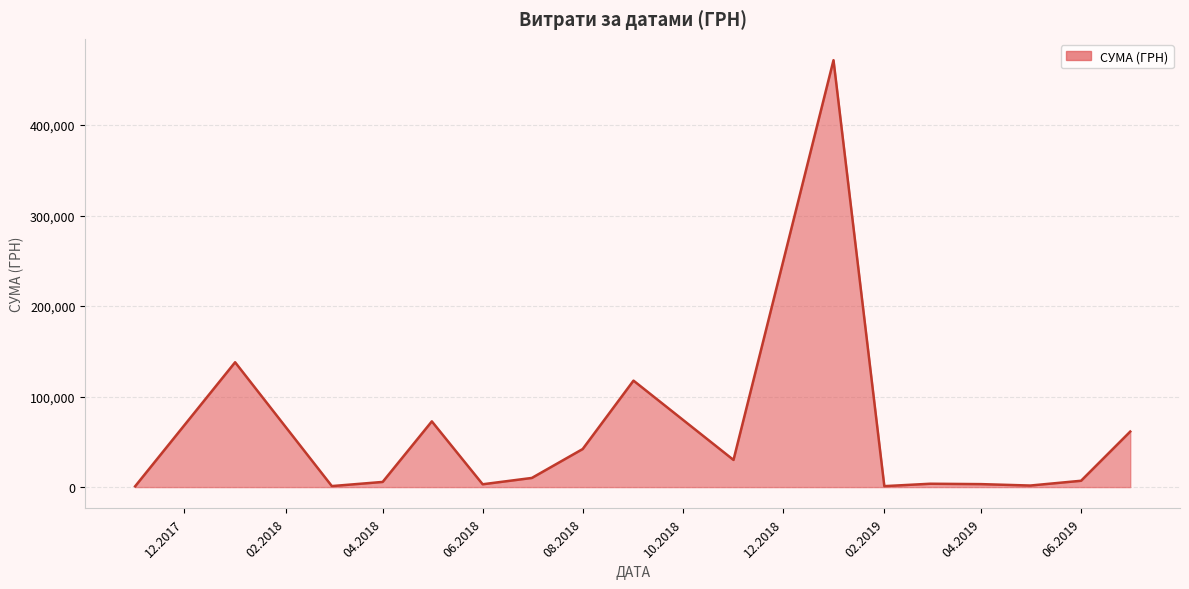

Does the chart have visible grid lines?

Yes